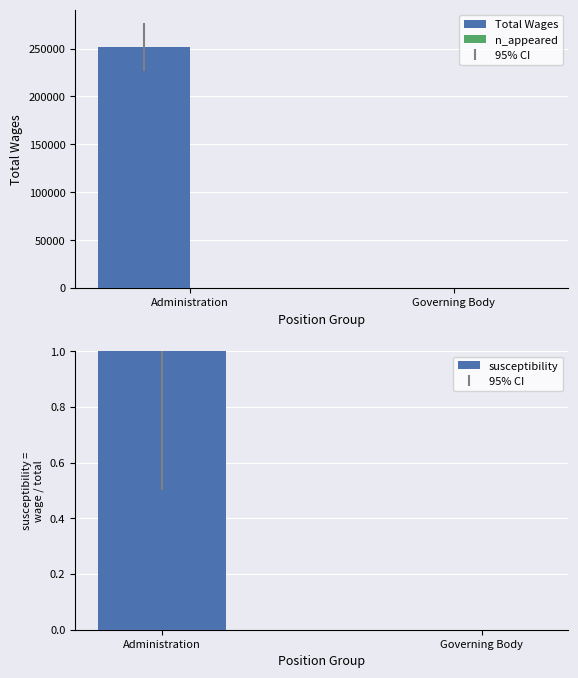

True or false: susceptibility has a value of 0 at Administration.

False